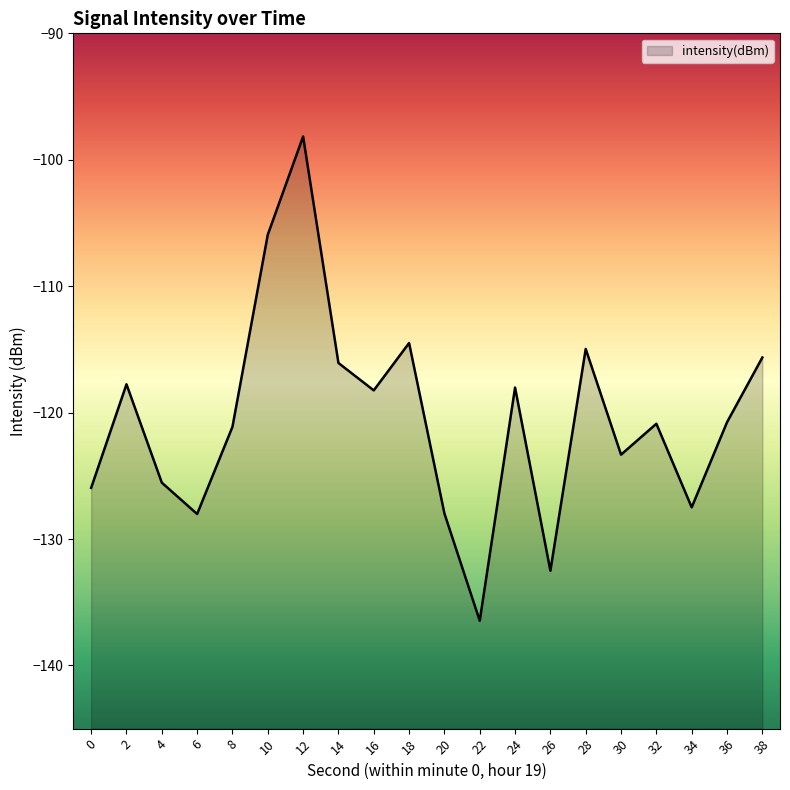

Rank the categories by value from highest to lowest.

12, 10, 18, 28, 38, 14, 2, 24, 16, 36, 32, 8, 30, 4, 0, 34, 20, 6, 26, 22